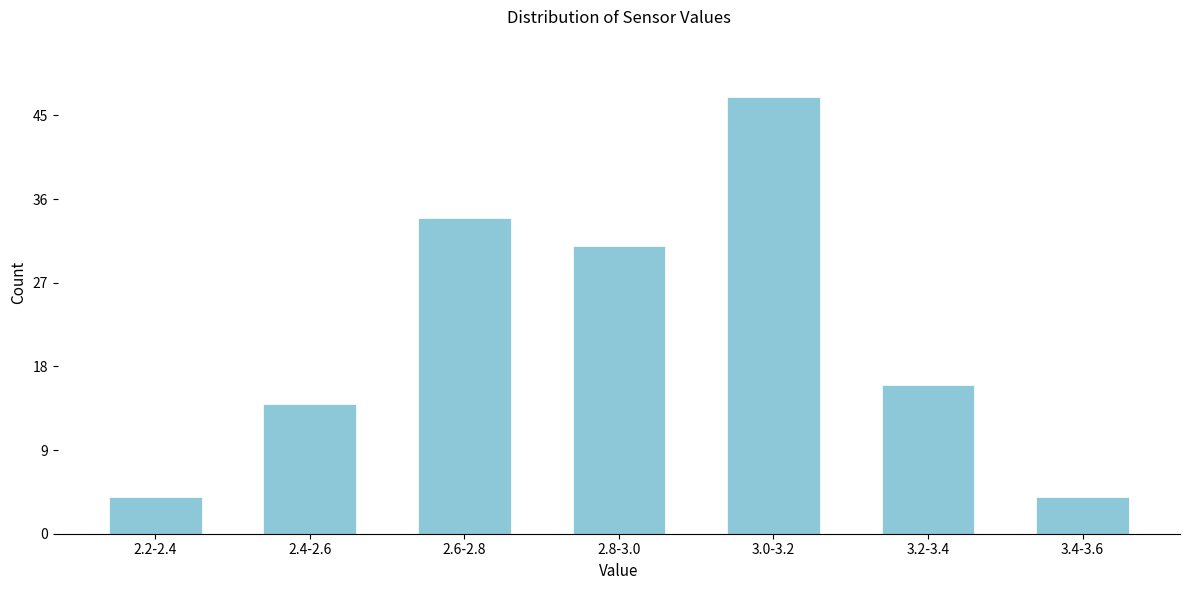

Reading right to left, what are all the values shown in this chart?

4	16	47	31	34	14	4